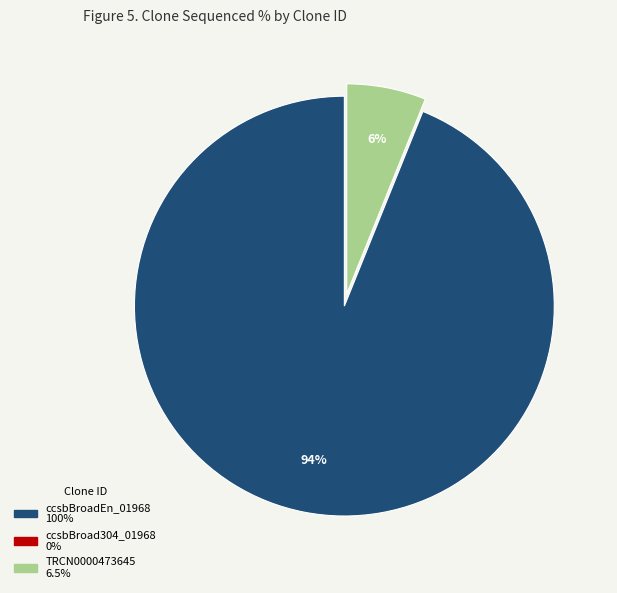

To the nearest percent, what is the average slice percentage?

50%